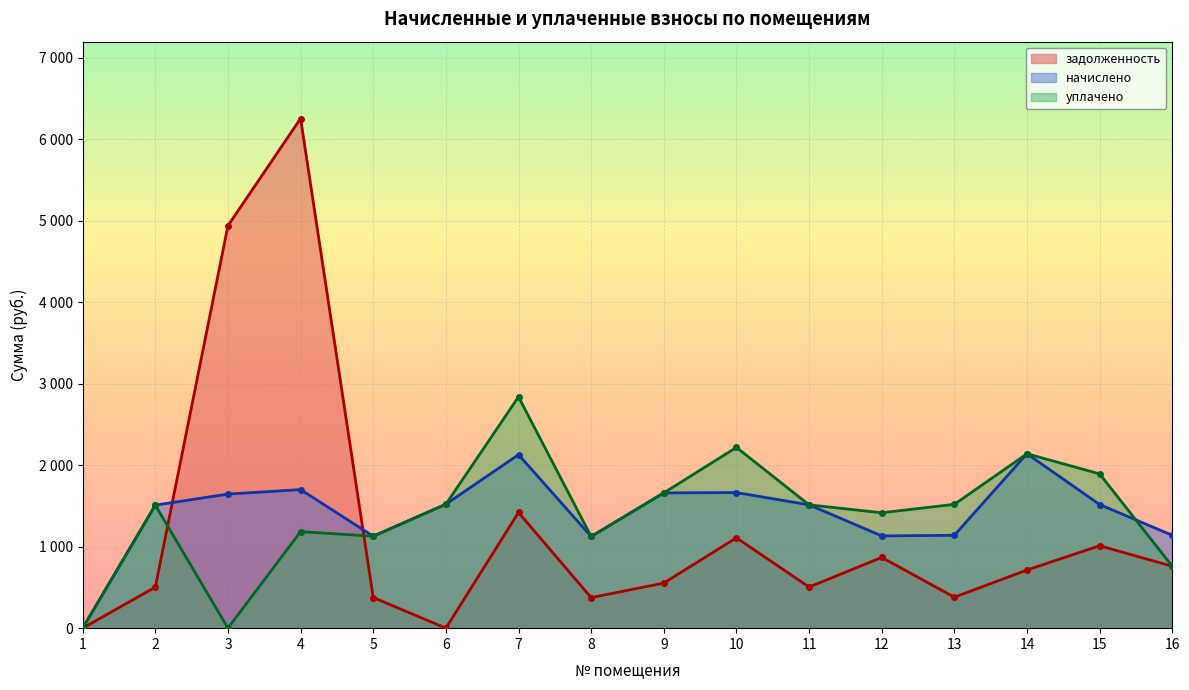

Which series has the widest spread of values?

задолженность